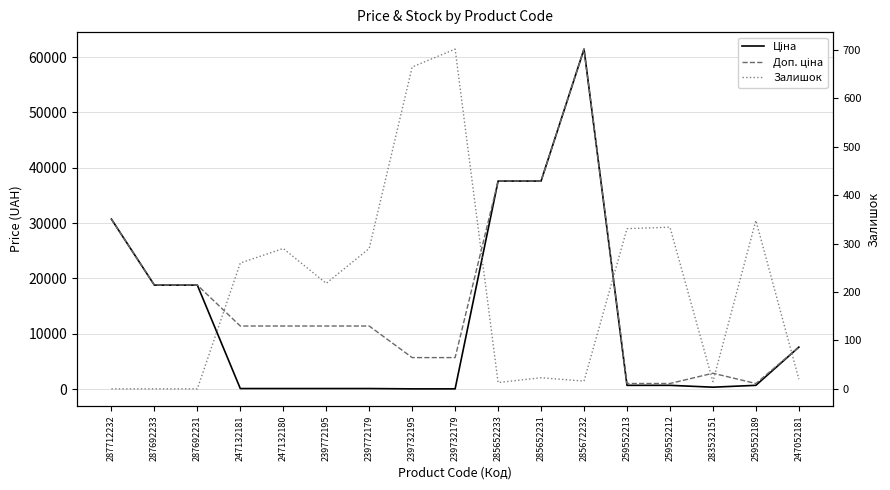

List the labels in order of Ціна value, largest first.

285672232, 285652233, 285652231, 287712232, 287692233, 287692231, 247052181, 259552213, 259552212, 259552189, 283532151, 247132181, 247132180, 239772195, 239772179, 239732195, 239732179